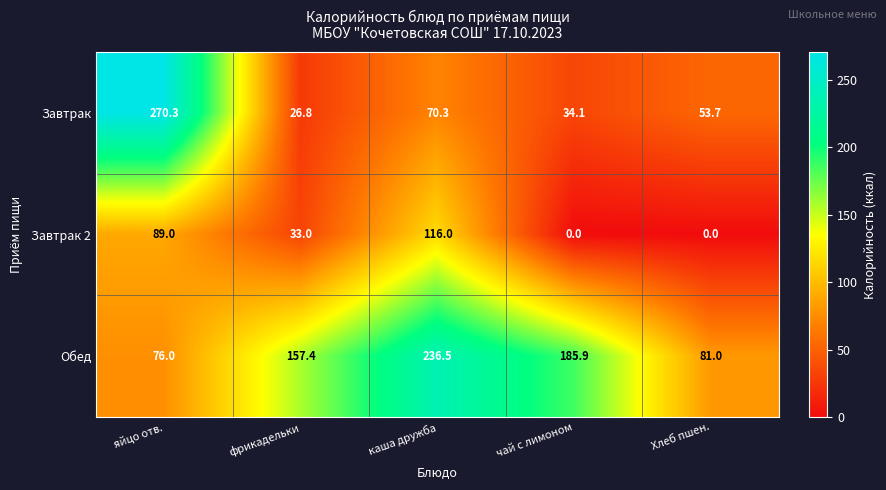

What is the total value across all series at каша дружба?

422.8